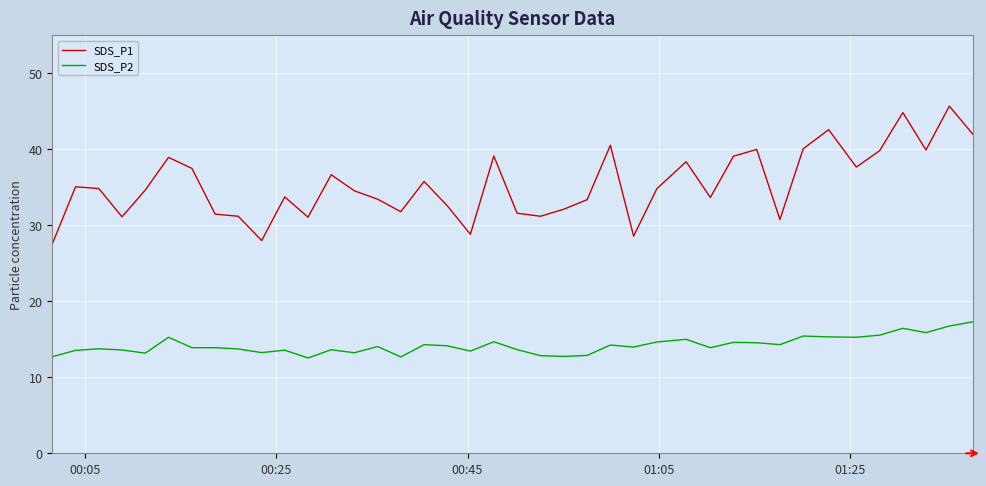

Which series has the widest spread of values?

SDS_P1